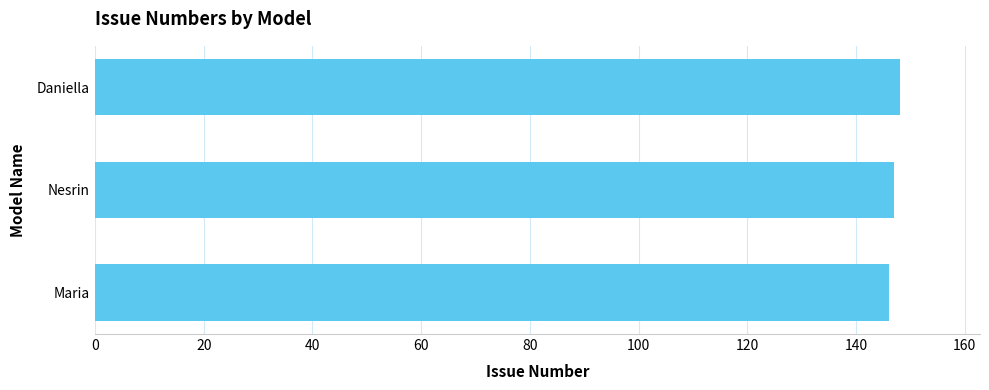

What is the approximate value at Daniella?

148